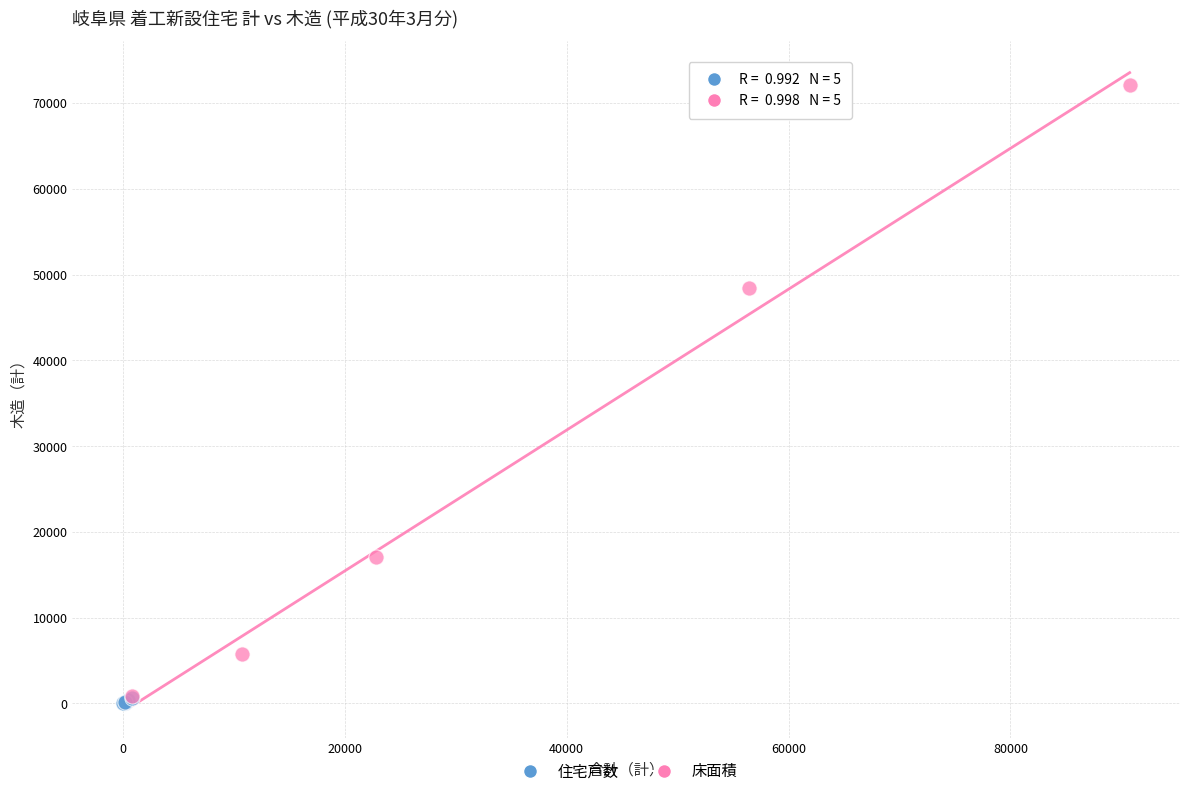

Which series reaches the maximum Y coordinate?

床面積